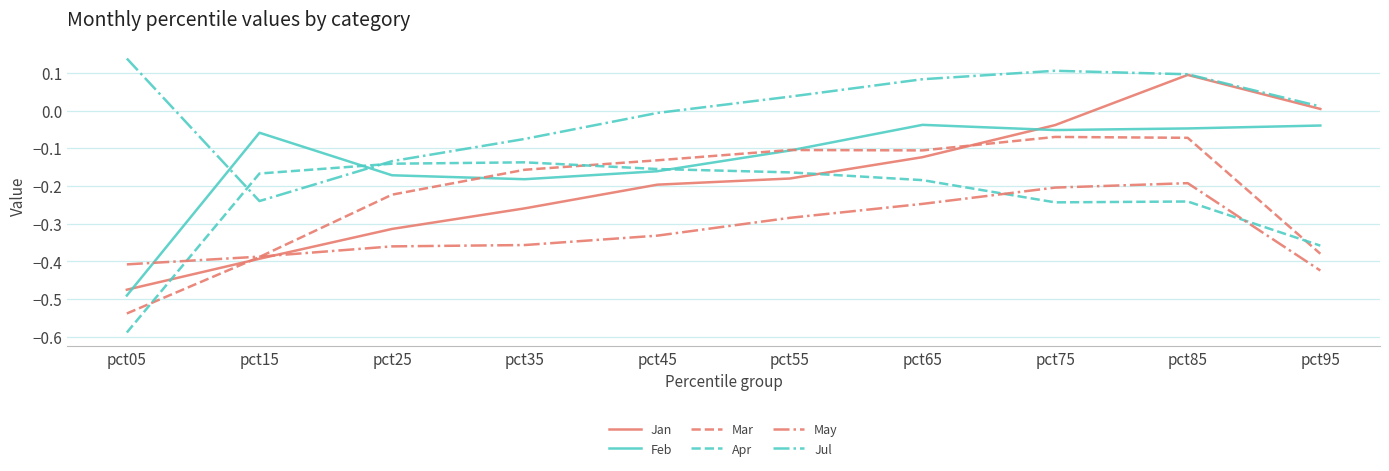

Does the chart have visible grid lines?

Yes